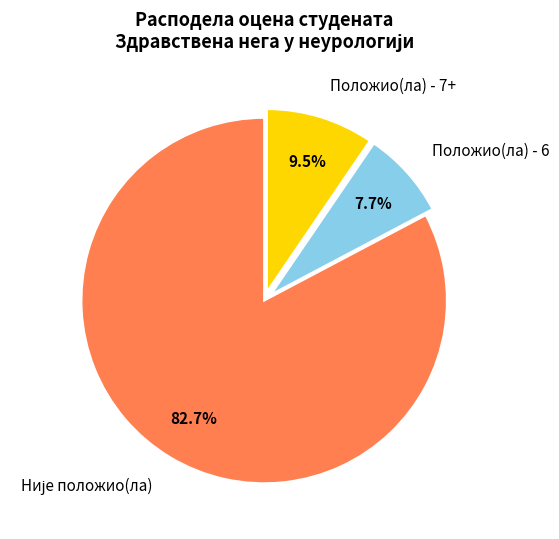

Does Положио(ла) - 6 represent more than half of the total?

No